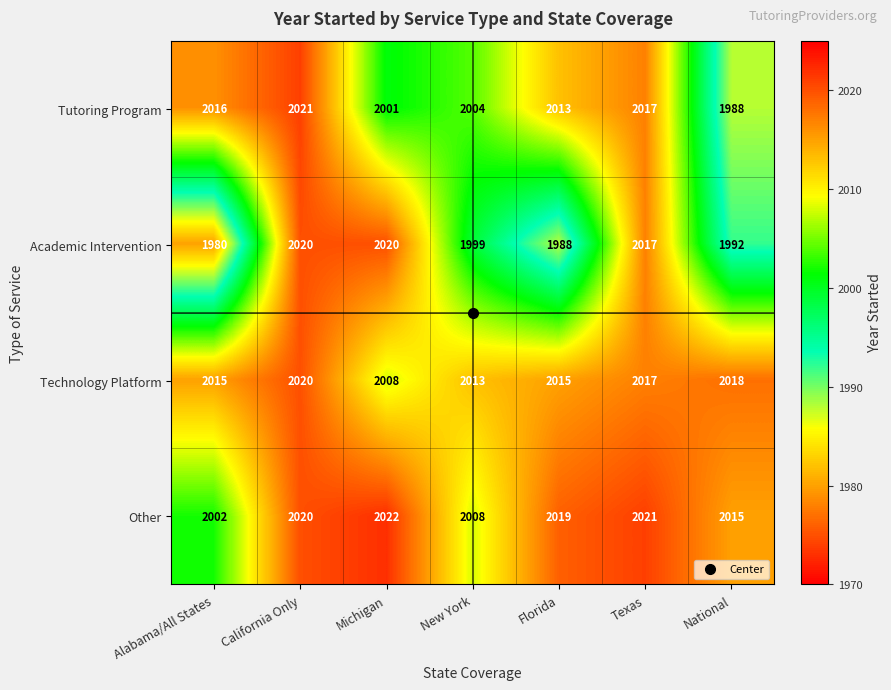

At which category does the chart reach its peak across all series?

Michigan